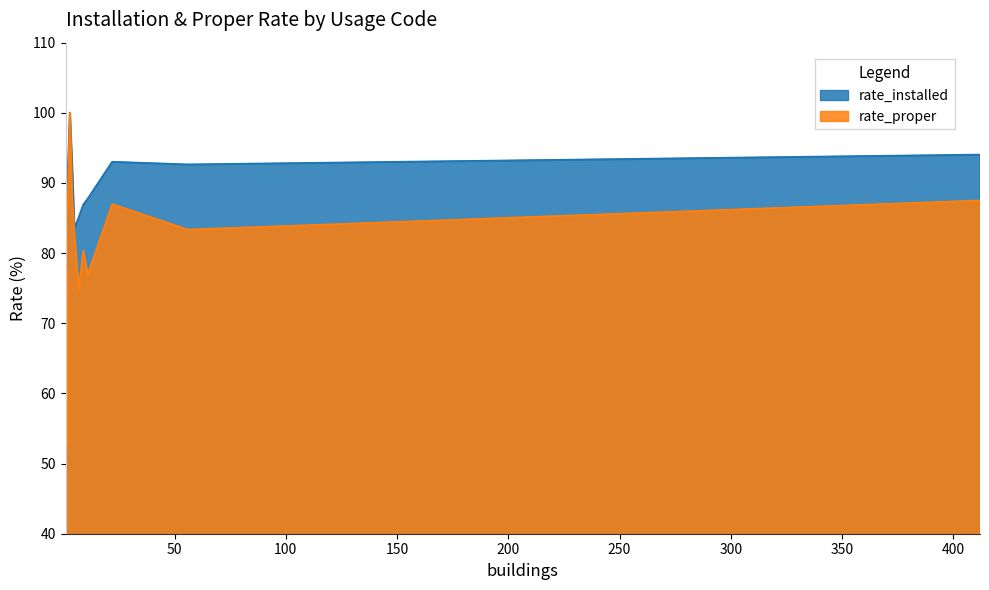

What are all the series names shown in the legend?

rate_installed, rate_proper